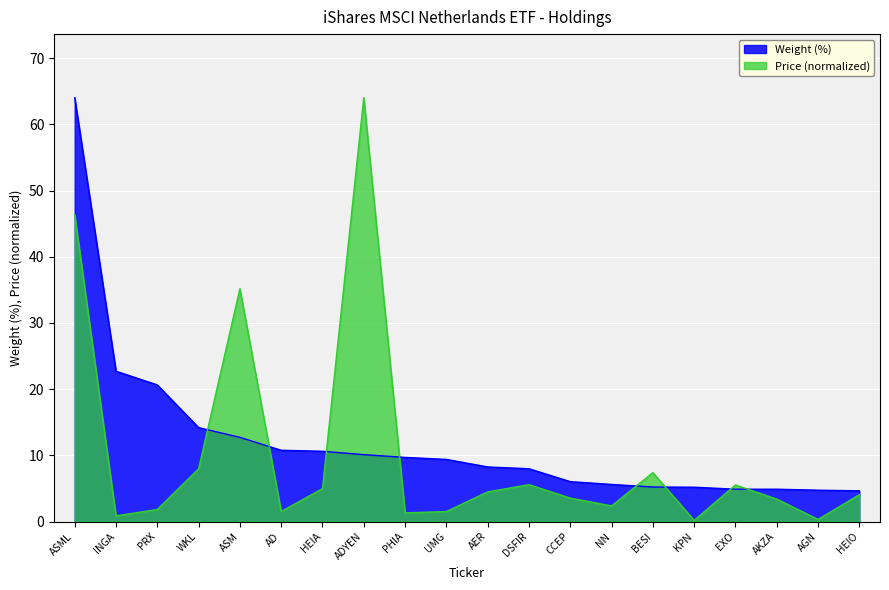

How many times do Weight (%) and Price cross each other?

8